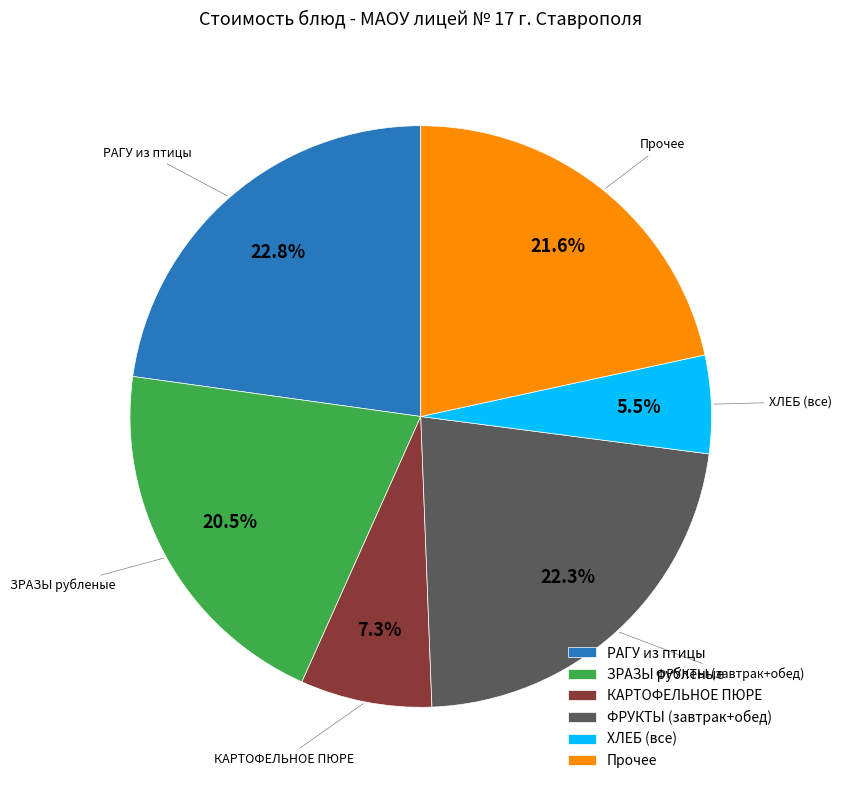

Between Прочее and КАРТОФЕЛЬНОЕ ПЮРЕ, which is larger?

Прочее